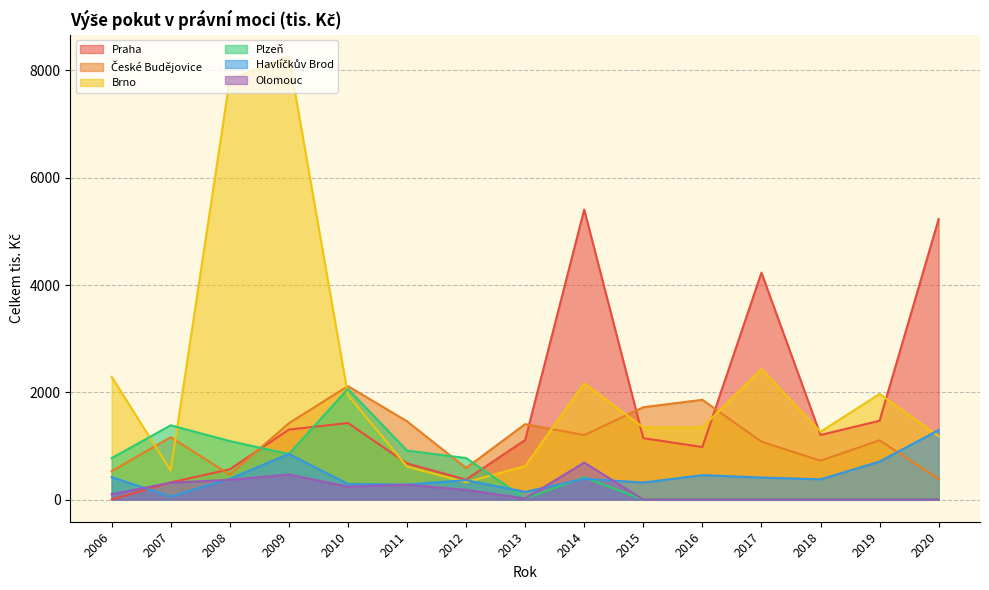

Where do Praha and České Budějovice first cross each other?

2007 and 2008